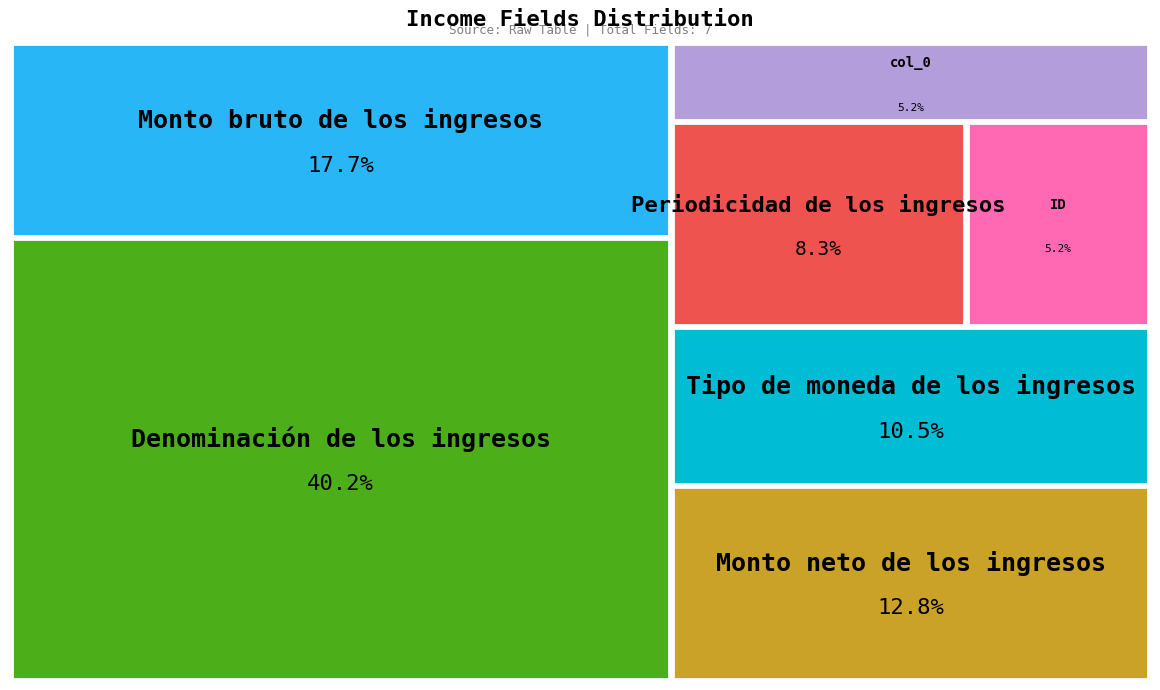

To the nearest percent, what percentage of the pie is col_0?

5%